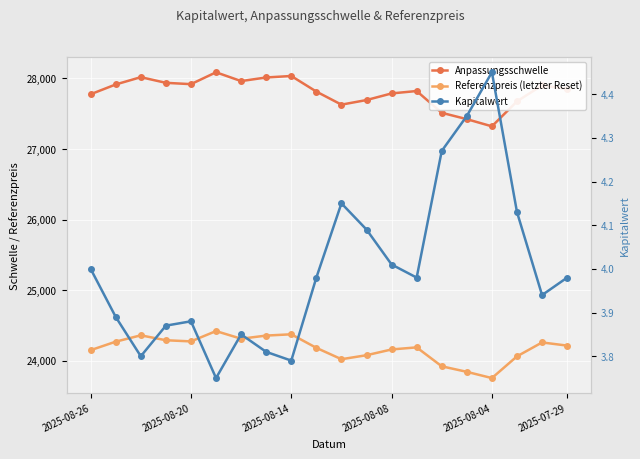

Is it true that Kapitalwert equals 2.0 at 2025-08-08?

False